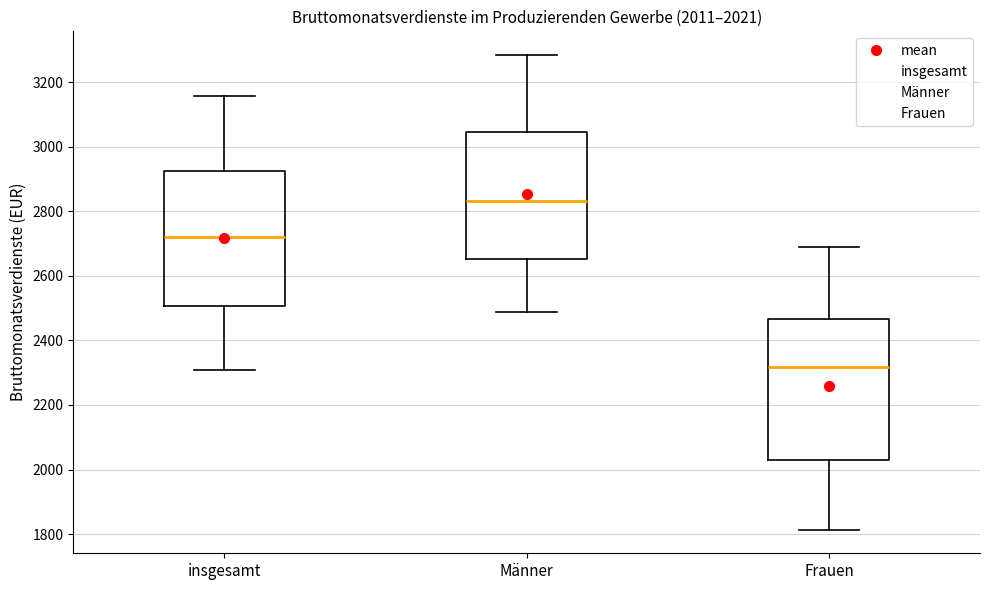

Which box's median line is the highest?

Männer